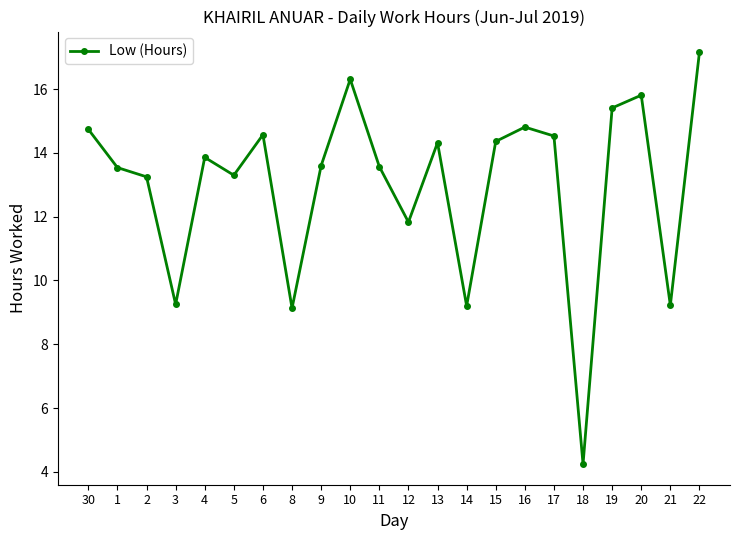

Which category has the lowest value across all series?

18